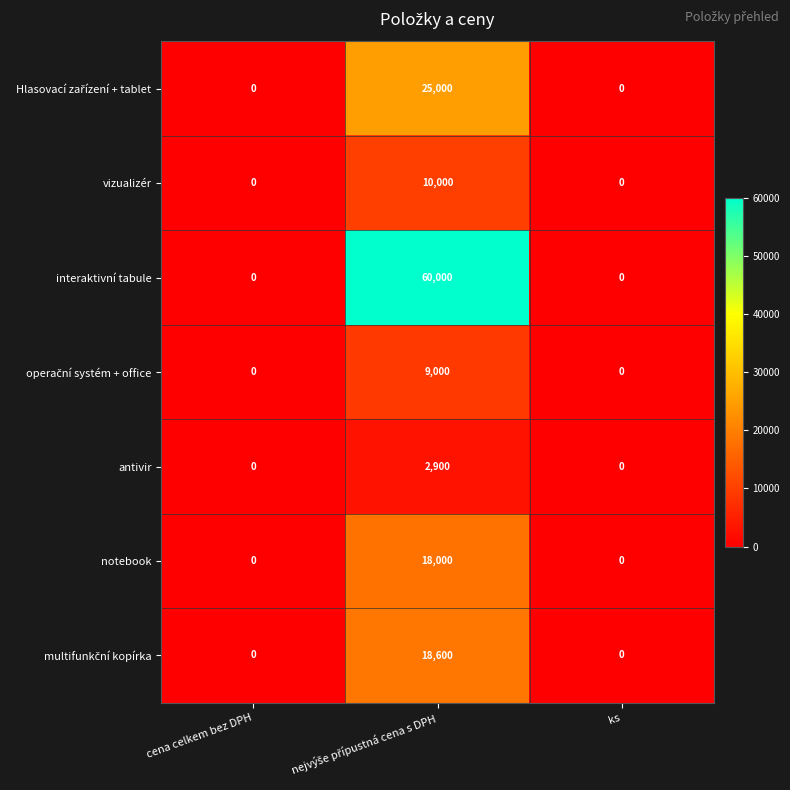

Which series has the largest range (max minus min)?

interaktivní tabule